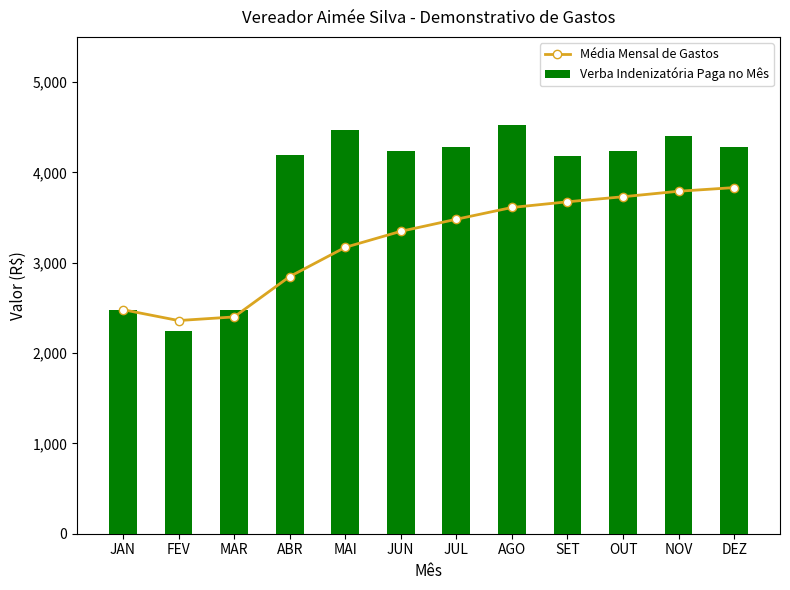

Rank the categories by Média Mensal de Gastos value from highest to lowest.

DEZ, NOV, OUT, SET, AGO, JUL, JUN, MAI, ABR, JAN, MAR, FEV